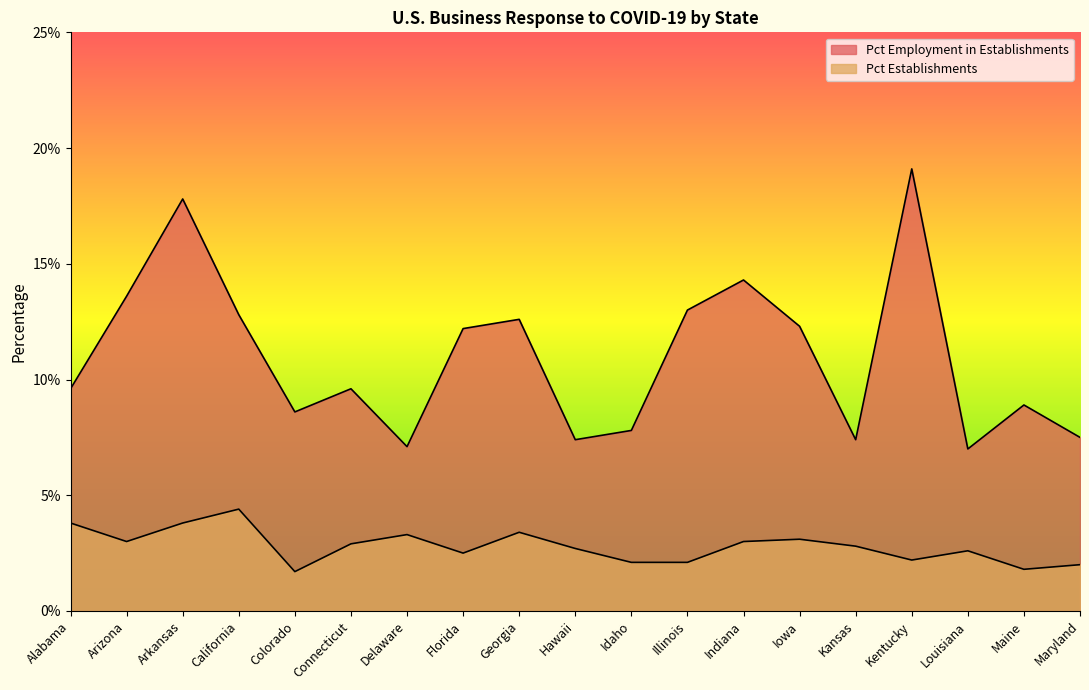

What is the difference between the highest and lowest values at Arizona?

10.6